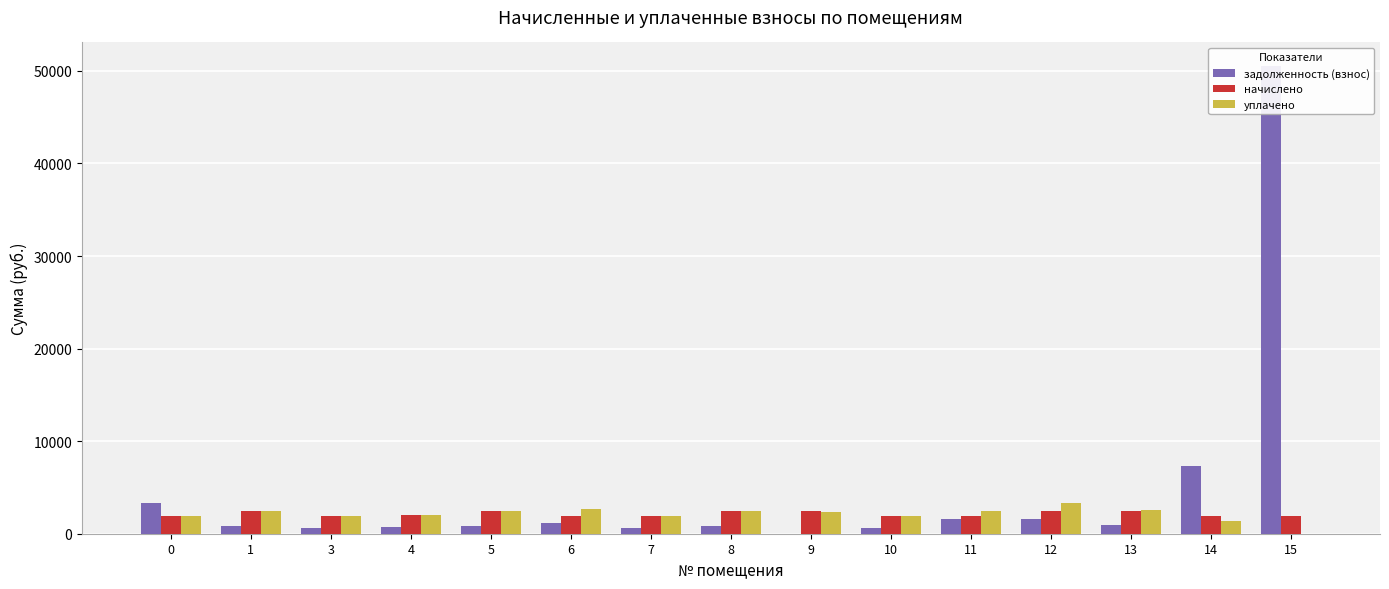

Is it true that задолженность (взнос) equals 13089.9 at 14?

False